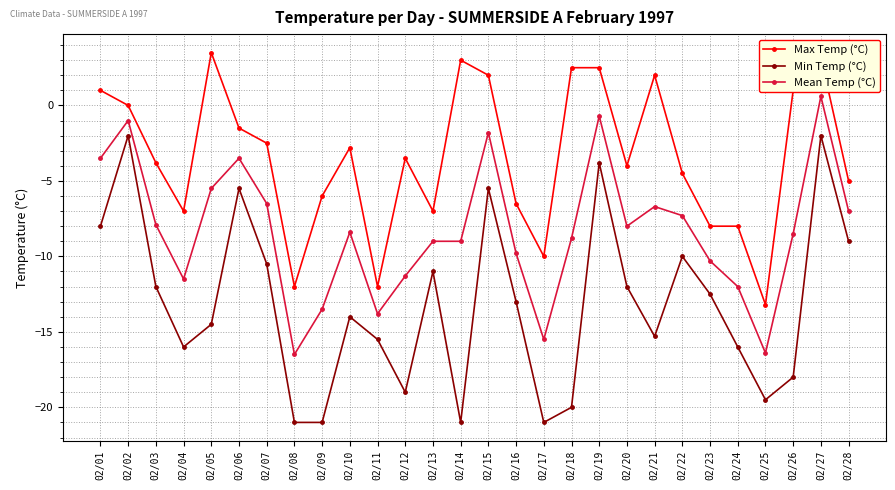

At which category is the sum across all series the highest?

02/27